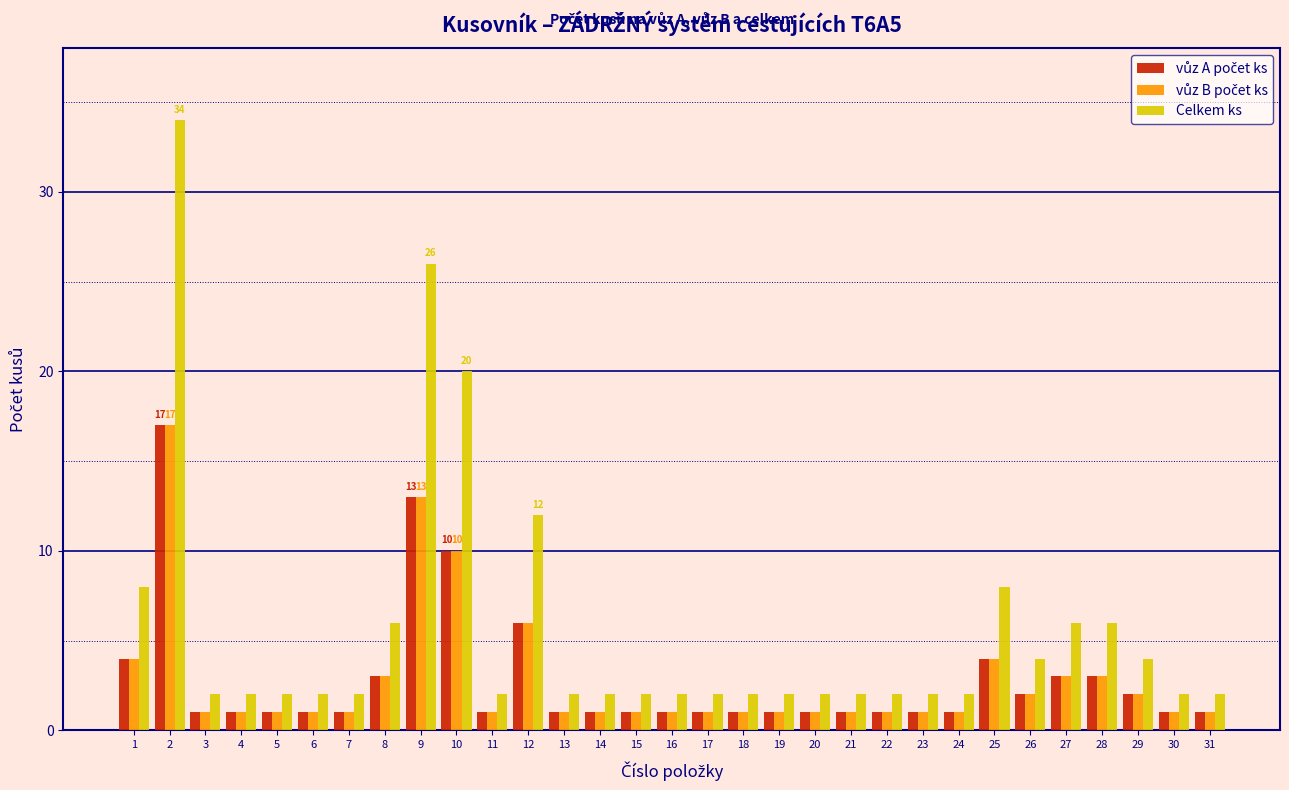

Which series has the largest total across all categories?

Celkem ks